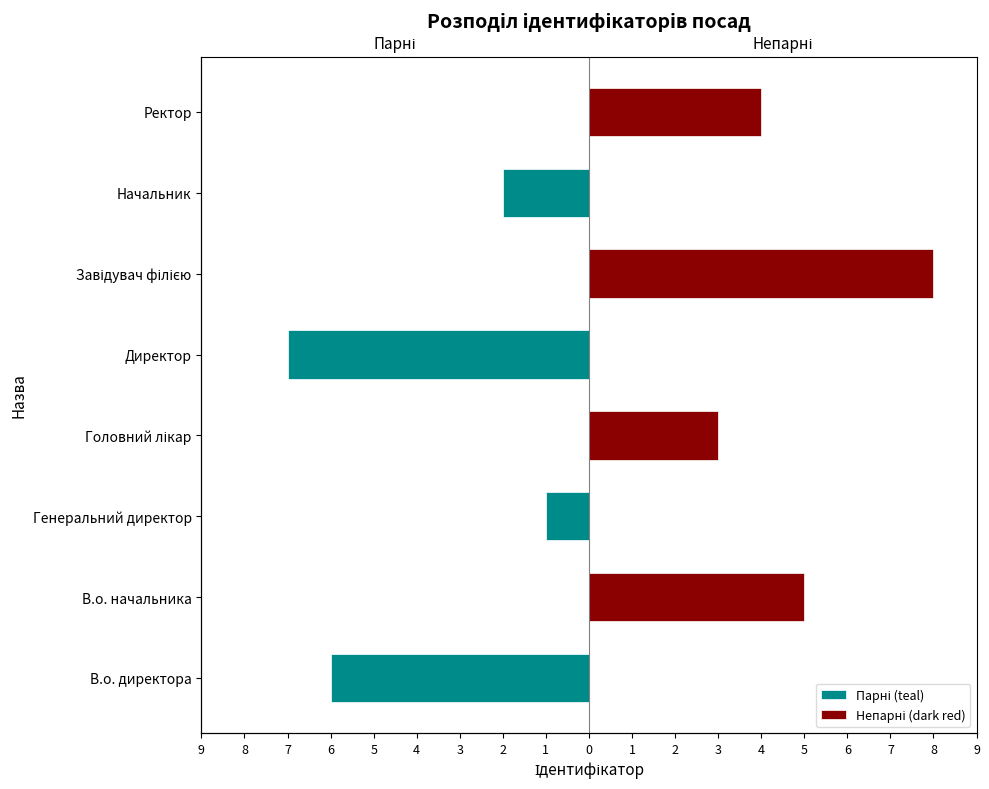

Count the number of data series in this chart.

2